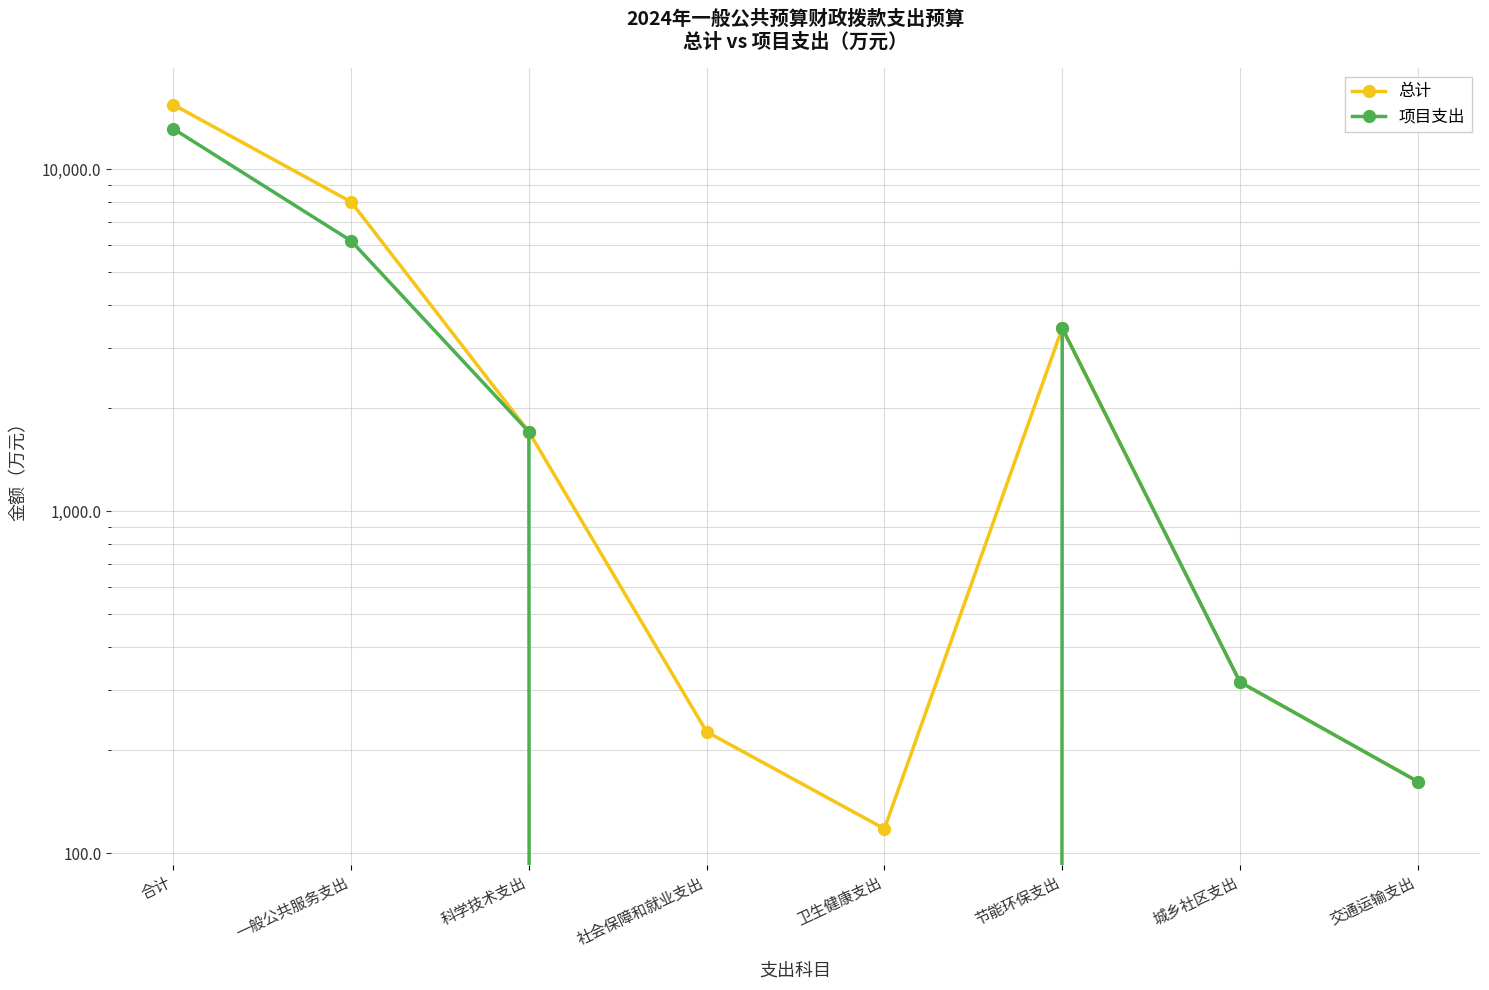

What is the total value across all series at 社会保障和就业支出?

226.6